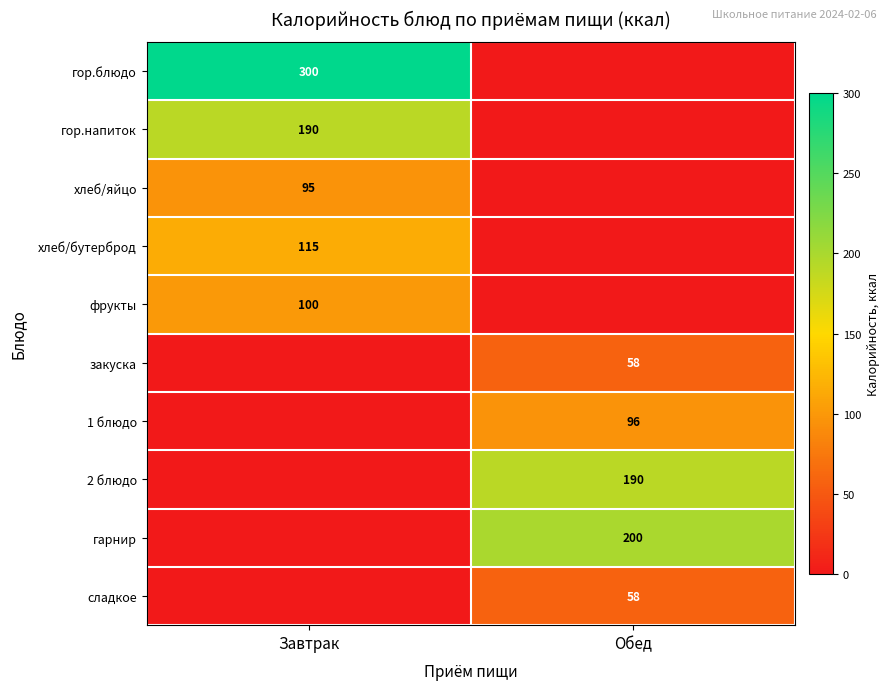

Is the value of хлеб/бутерброд at Завтрак greater than the value of фрукты at Завтрак?

Yes